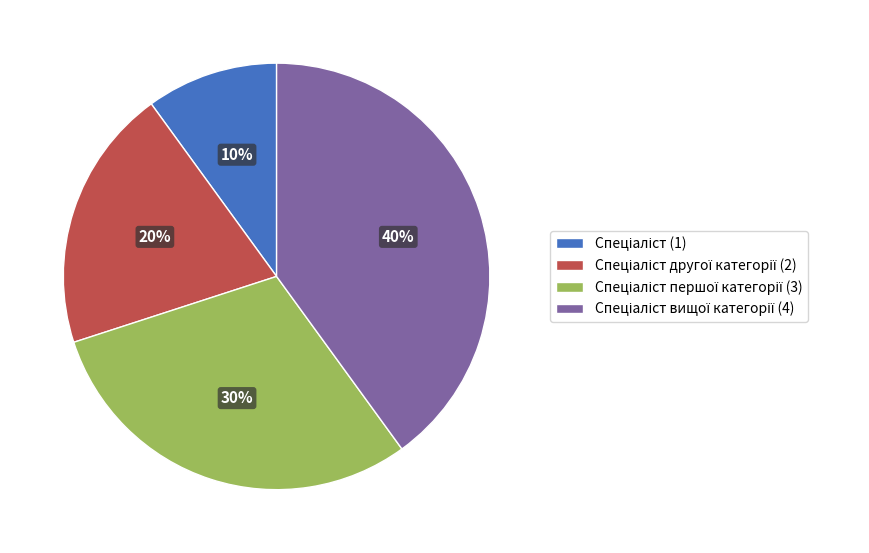

Is there a majority slice in this chart?

No